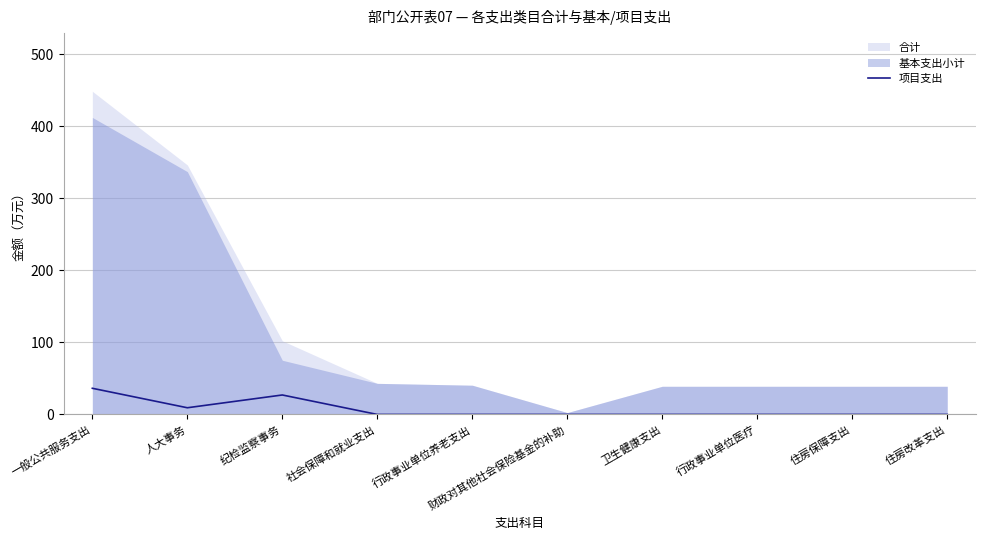

Which category has the highest value across all series?

一般公共服务支出